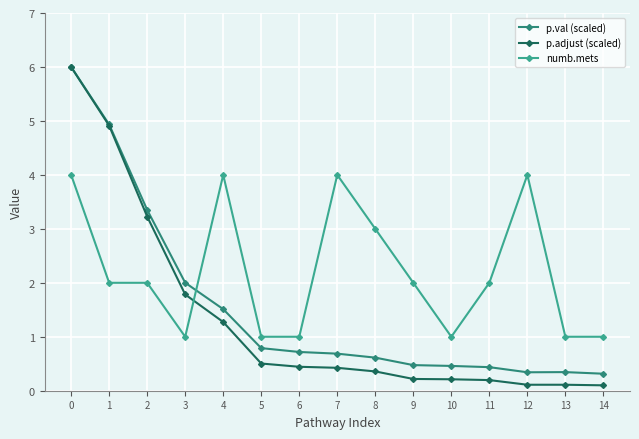

The value of p.adjust (scaled) at 3 is 1.8. True or false?

True